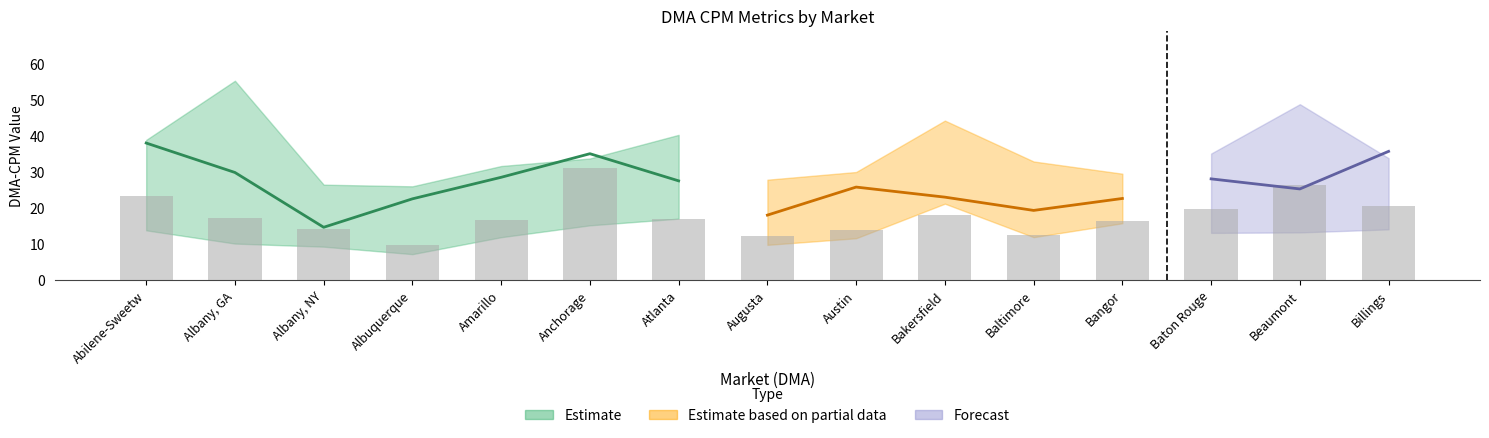

What is the highest value of the DMA-CPM:LF series?

31.2